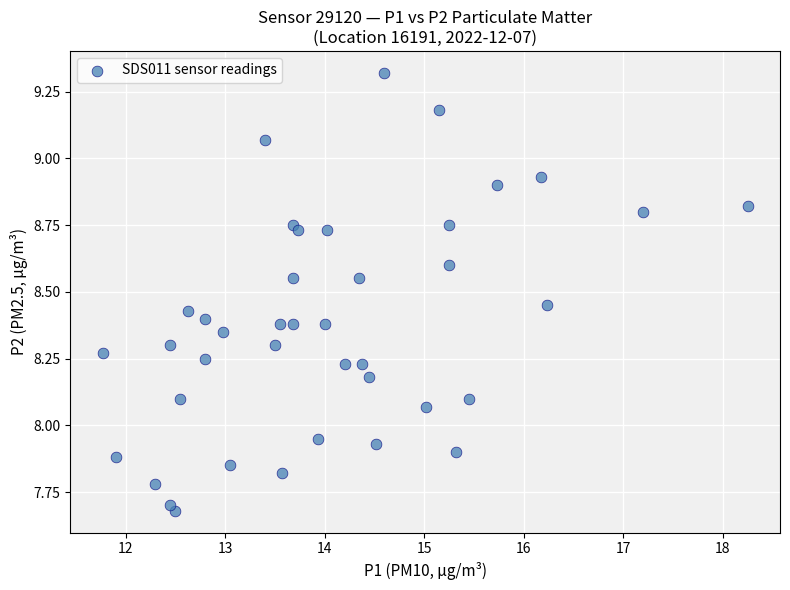

What is the range of Y values (max minus min)?

1.6